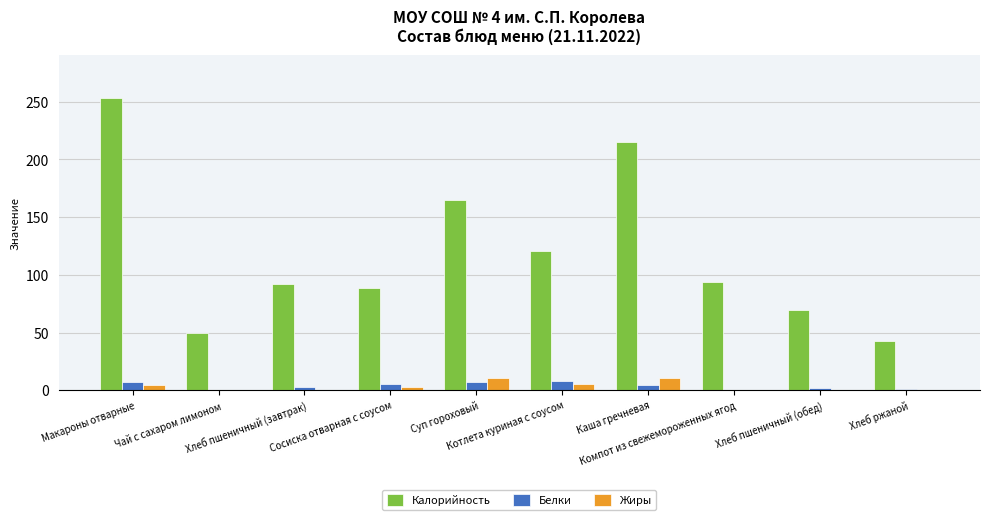

What is the sum of all Белки values?

40.1